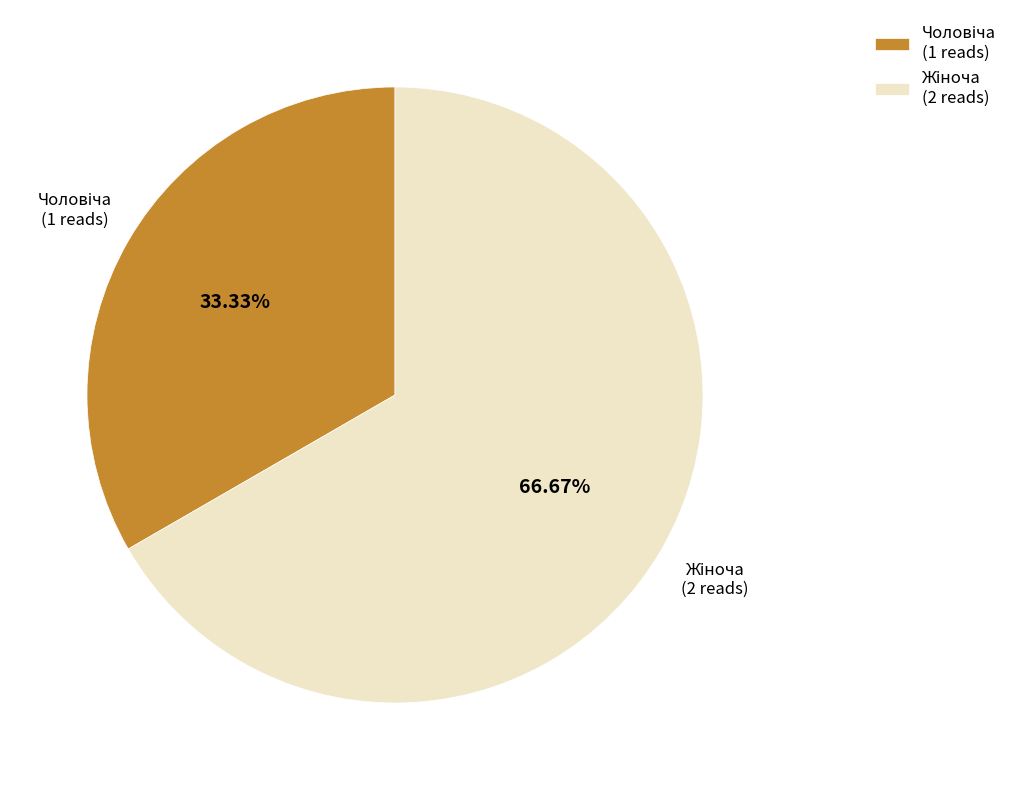

Does any single category account for the majority?

Yes